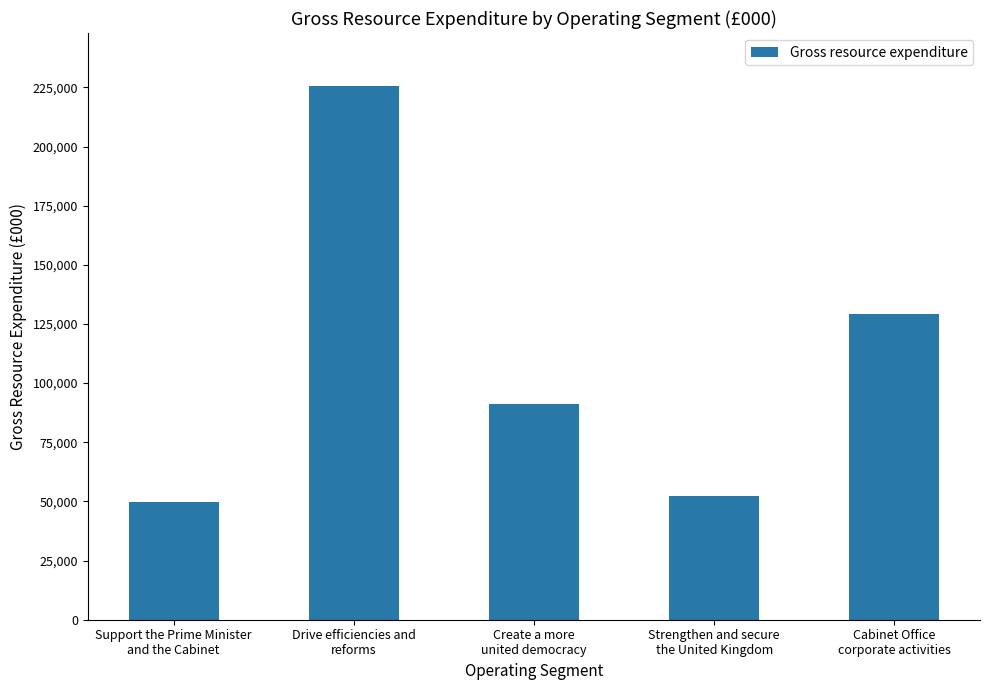

Does the chart contain stacked bars?

No